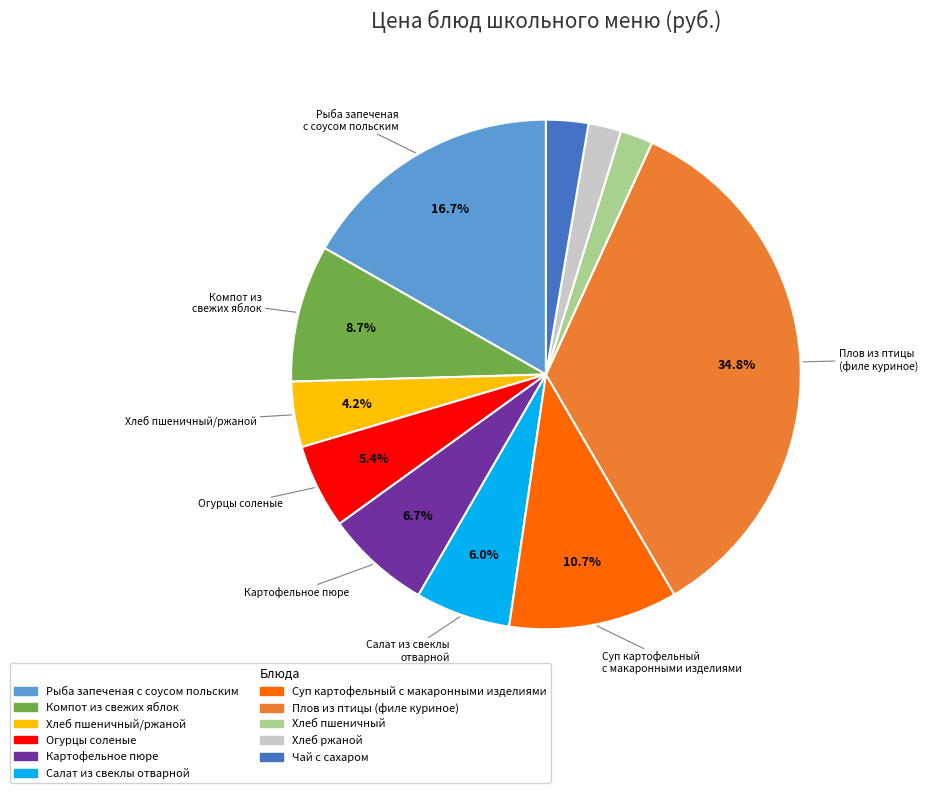

Is there any slice that represents more than half of the pie?

No